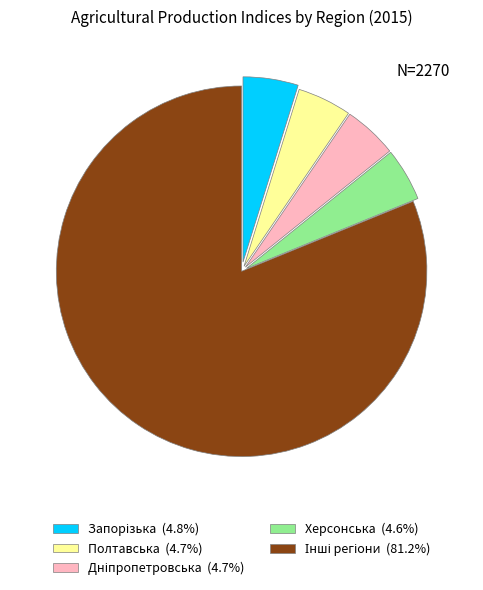

Is there any slice that represents more than half of the pie?

Yes